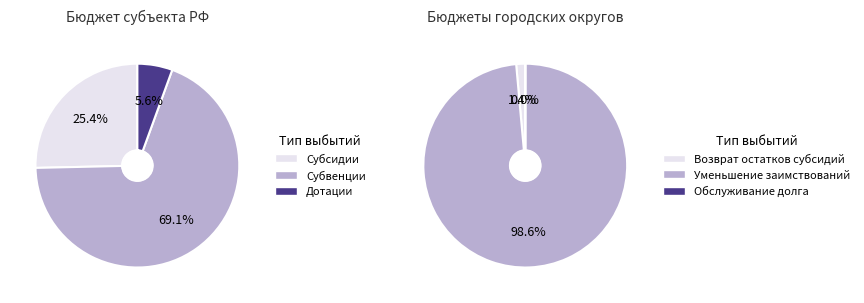

To the nearest percent, what is the difference between the Дотации and Субвенции slice percentages?

64%